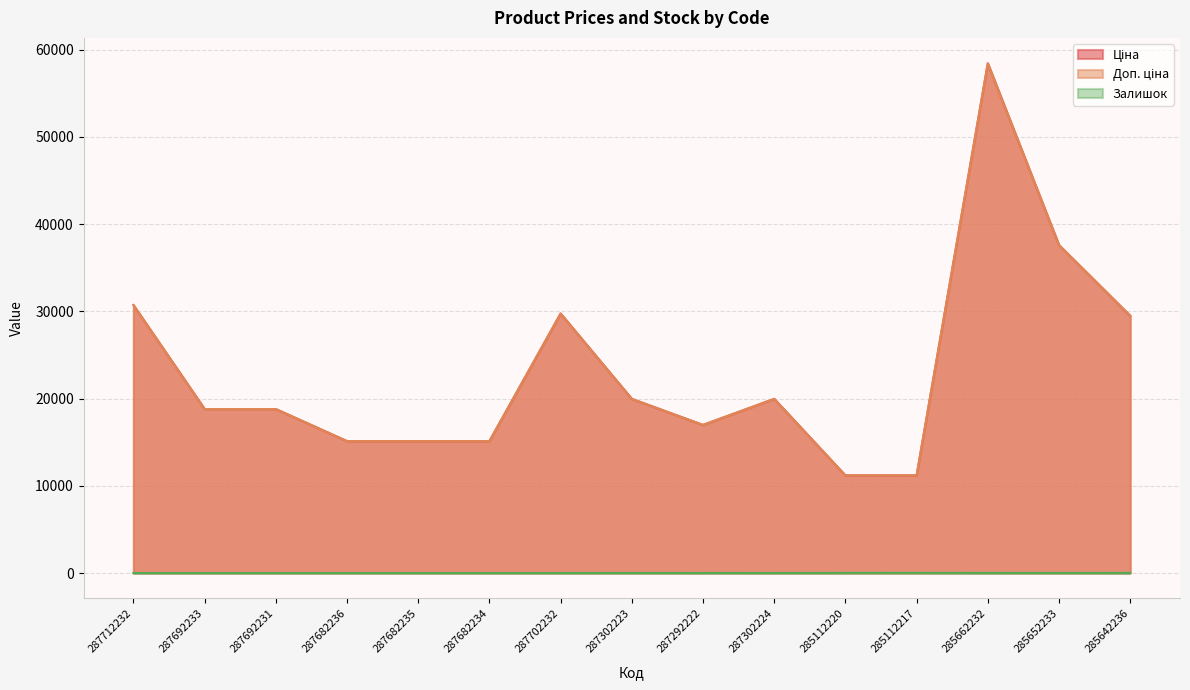

What is the sum of all Ціна values?

348210.6